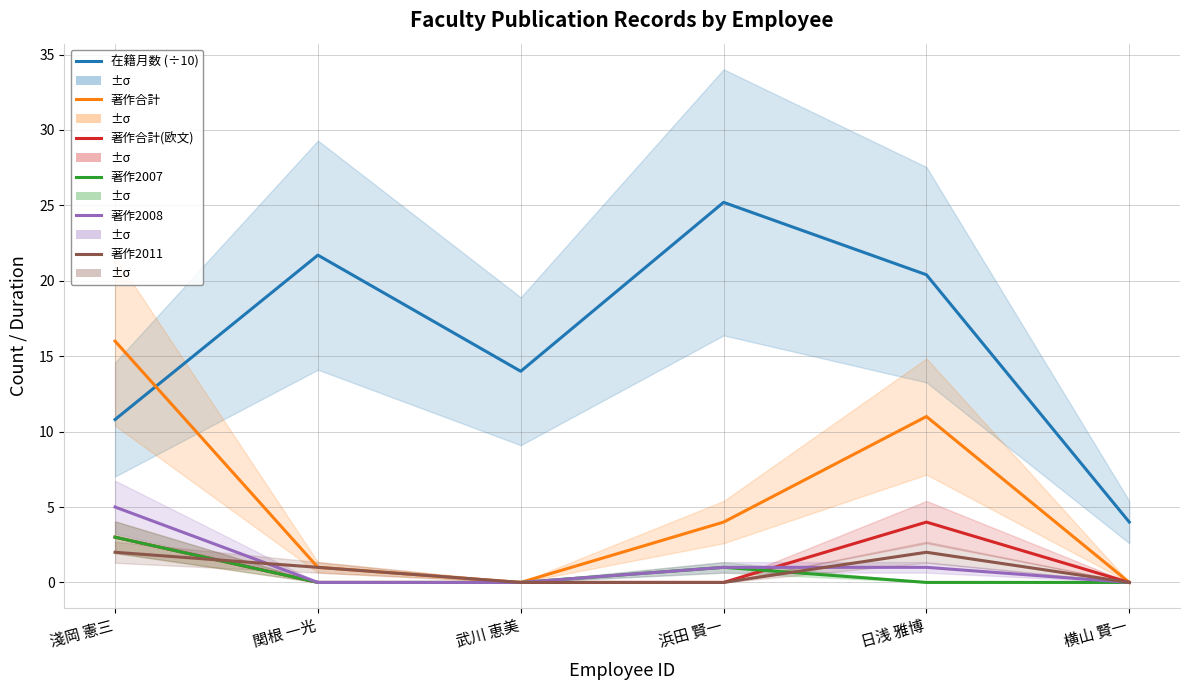

What are all the series names shown in the legend?

在籍月数 (÷10), 著作合計, 著作合計(欧文), 著作2007, 著作2008, 著作2011